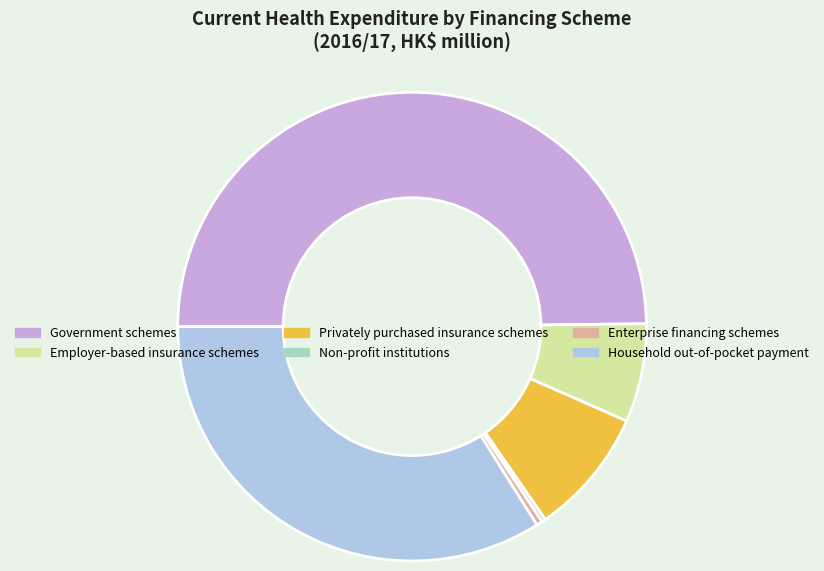

Combined, do Employer-based insurance schemes and Government schemes account for over 50%?

Yes